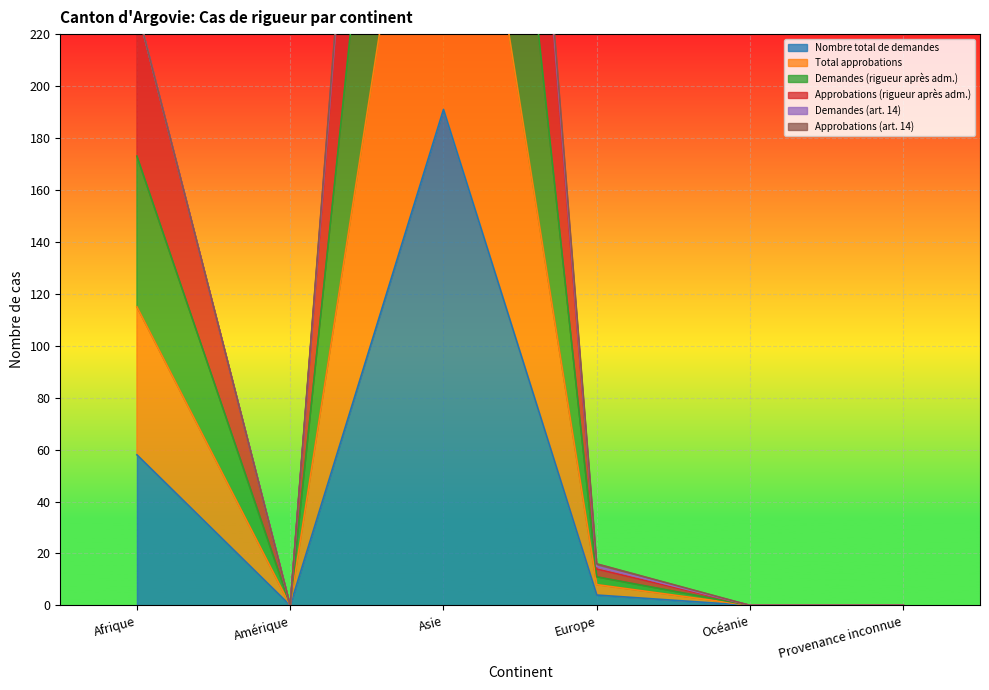

What is the difference between the maximum and minimum values in the Approbations (rigueur après adm.) series?

561